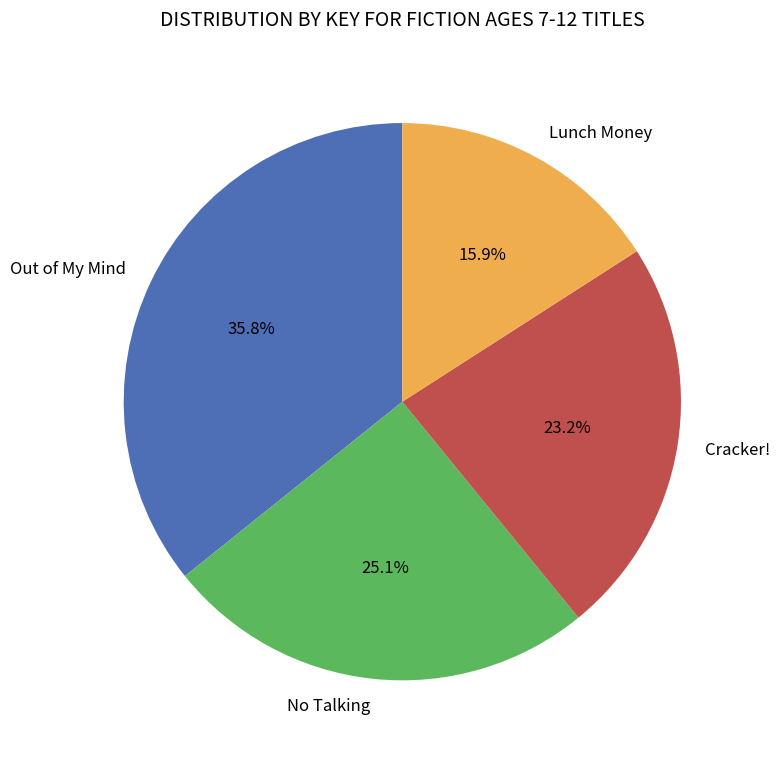

What is the ratio of the value at Lunch Money to the value at Cracker!?

0.7